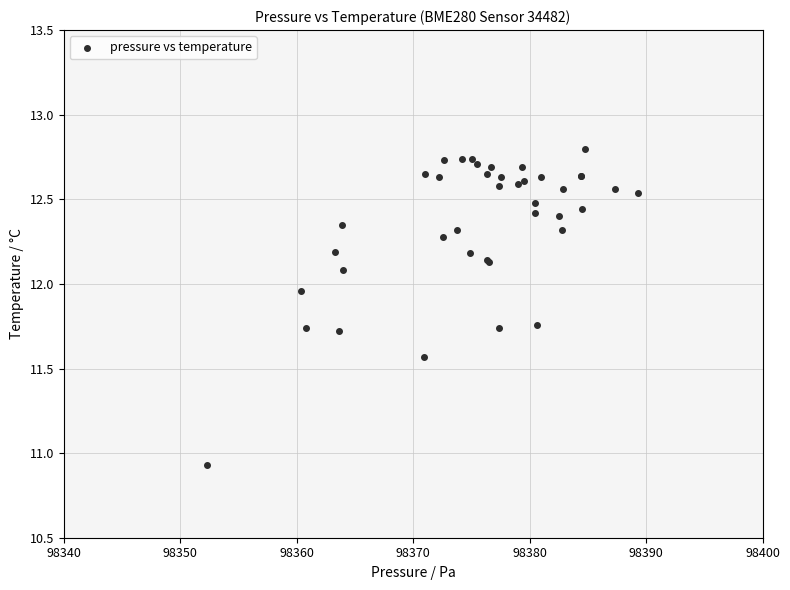

What Y value in the scatter plot is closest to 11?

10.9